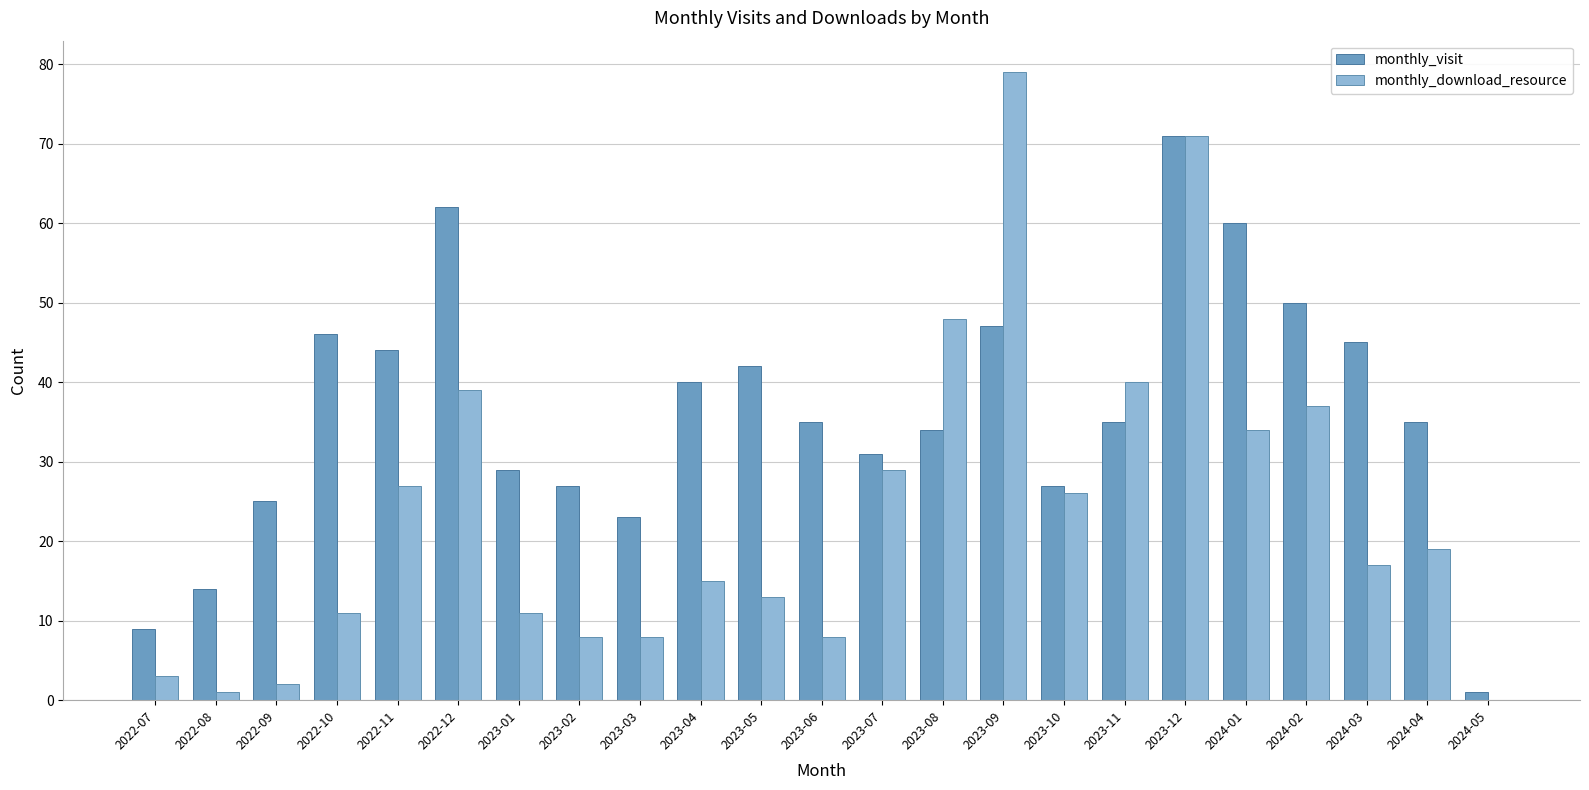

What is the sum of all monthly_download_resource values?

546